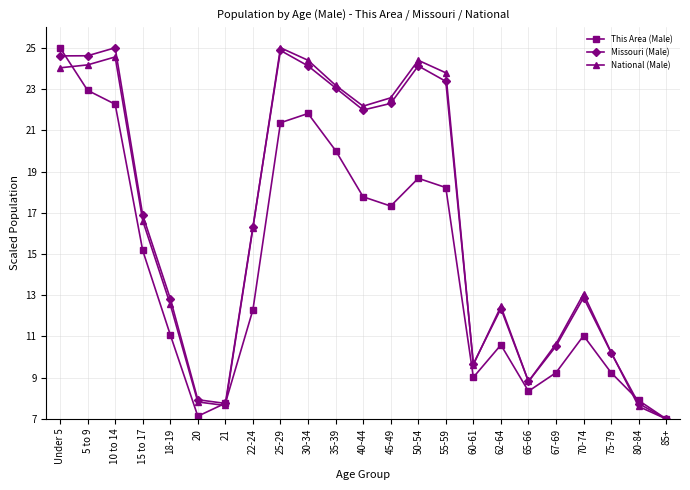

True or false: National (Male) and This Area (Male) intersect in this chart.

True